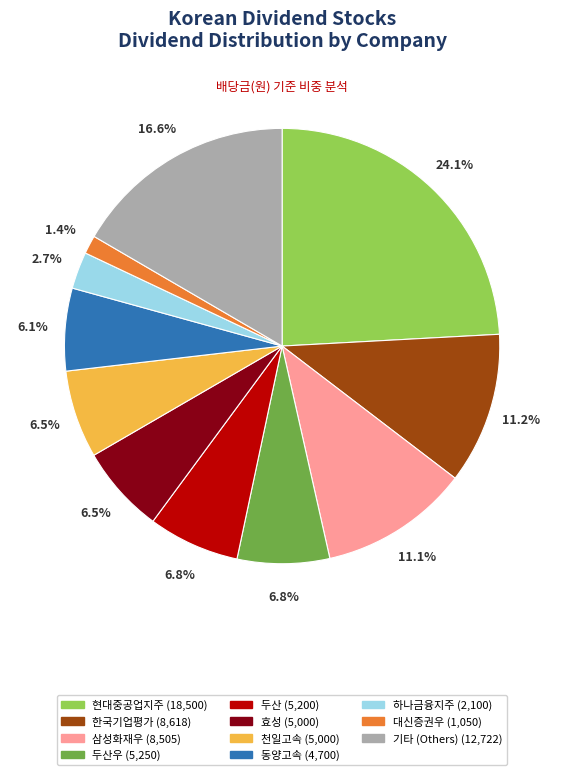

How many slices are in this pie chart?

11